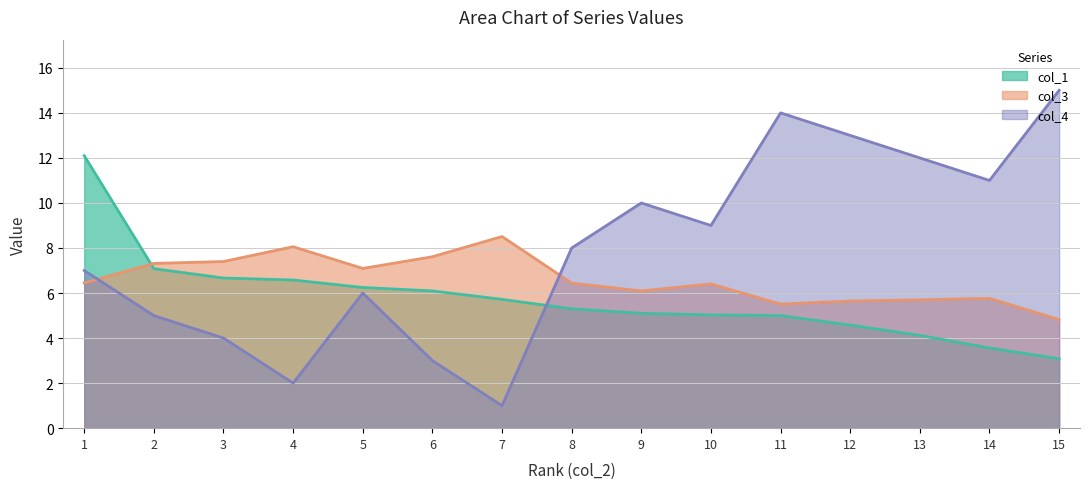

Between which two adjacent categories do col_3 and col_1 first intersect?

1 and 2